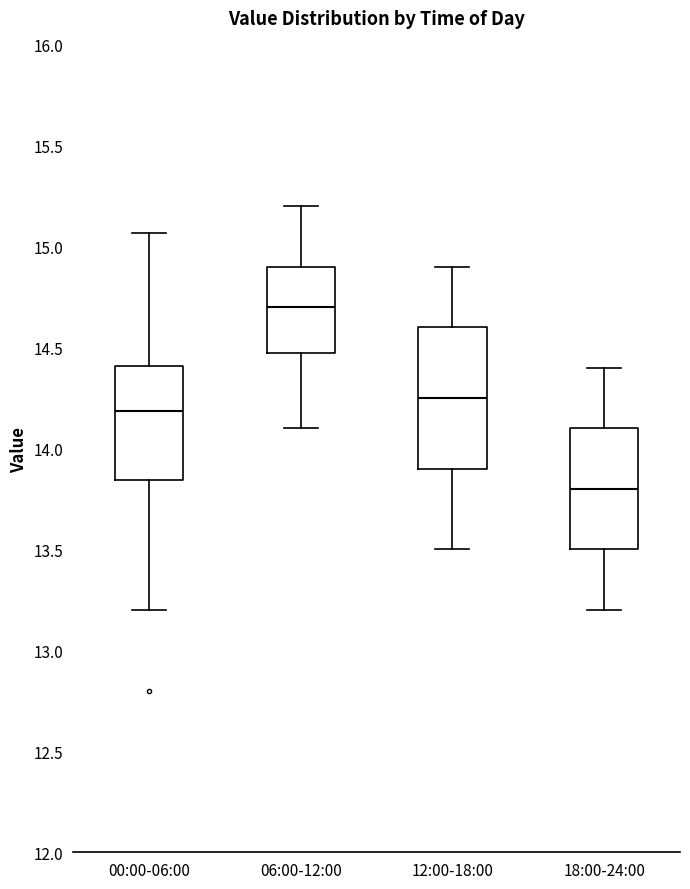

Comparing the boxes themselves (not the whiskers), which one is the tallest?

12:00-18:00